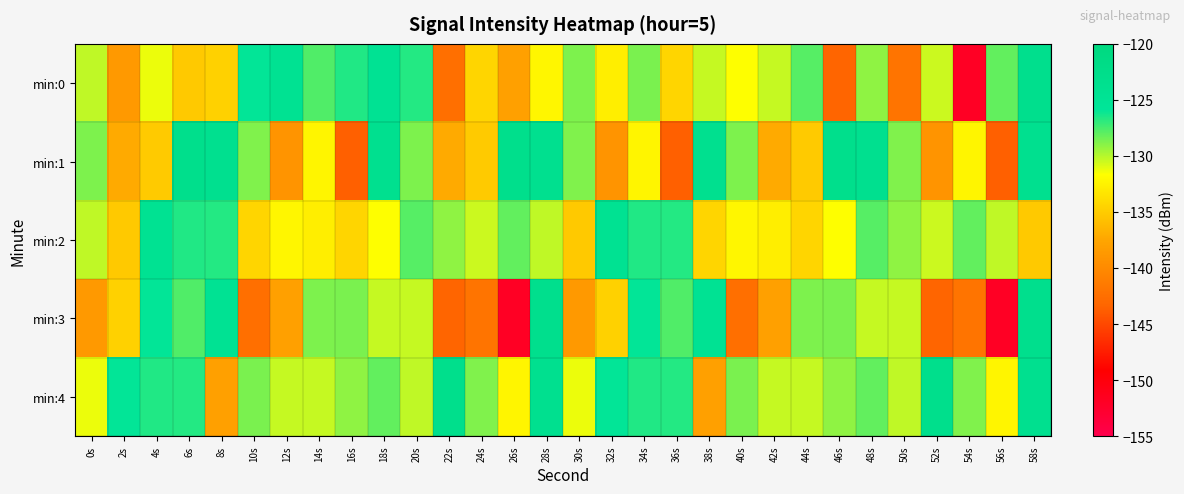

Reading left to right, list all the values displayed in this chart.

min:0: 0s=-130.2	2s=-138.7	4s=-131.3	6s=-135.1	8s=-134.7	10s=-125.9	12s=-124.4	14s=-127.7	16s=-126.6	18s=-124.6	20s=-126.6	22s=-142.5	24s=-134.4	26s=-138.0	28s=-132.2	30s=-128.7	32s=-132.7	34s=-128.6	36s=-134.4	38s=-130.3	40s=-131.6	42s=-130.3	44s=-127.8	46s=-143.3	48s=-129.2	50s=-142.0	52s=-130.5	54s=-151.9	56s=-128.1	58s=-123.2
min:1: 0s=-128.7	2s=-137.2	4s=-135.1	6s=-123.1	8s=-123.7	10s=-128.8	12s=-139.1	14s=-132.2	16s=-143.7	18s=-123.6	20s=-128.7	22s=-137.2	24s=-135.1	26s=-123.1	28s=-123.7	30s=-128.8	32s=-139.1	34s=-132.2	36s=-143.7	38s=-123.6	40s=-128.7	42s=-137.2	44s=-135.1	46s=-123.1	48s=-123.7	50s=-128.8	52s=-139.1	54s=-132.2	56s=-143.7	58s=-123.6
min:2: 0s=-130.2	2s=-135.1	4s=-124.4	6s=-126.6	8s=-126.6	10s=-134.4	12s=-132.2	14s=-132.7	16s=-134.4	18s=-131.6	20s=-127.8	22s=-129.2	24s=-130.5	26s=-128.1	28s=-130.2	30s=-135.1	32s=-124.4	34s=-126.6	36s=-126.6	38s=-134.4	40s=-132.2	42s=-132.7	44s=-134.4	46s=-131.6	48s=-127.8	50s=-129.2	52s=-130.5	54s=-128.1	56s=-130.2	58s=-135.1
min:3: 0s=-138.7	2s=-134.7	4s=-125.9	6s=-127.7	8s=-124.6	10s=-142.5	12s=-138.0	14s=-128.7	16s=-128.6	18s=-130.3	20s=-130.3	22s=-143.3	24s=-142.0	26s=-151.9	28s=-123.2	30s=-138.7	32s=-134.7	34s=-125.9	36s=-127.7	38s=-124.6	40s=-142.5	42s=-138.0	44s=-128.7	46s=-128.6	48s=-130.3	50s=-130.3	52s=-143.3	54s=-142.0	56s=-151.9	58s=-123.2
min:4: 0s=-131.3	2s=-125.9	4s=-126.6	6s=-126.6	8s=-138.0	10s=-128.6	12s=-130.3	14s=-130.3	16s=-129.2	18s=-128.1	20s=-130.2	22s=-123.1	24s=-128.8	26s=-132.2	28s=-123.6	30s=-131.3	32s=-125.9	34s=-126.6	36s=-126.6	38s=-138.0	40s=-128.6	42s=-130.3	44s=-130.3	46s=-129.2	48s=-128.1	50s=-130.2	52s=-123.1	54s=-128.8	56s=-132.2	58s=-123.6